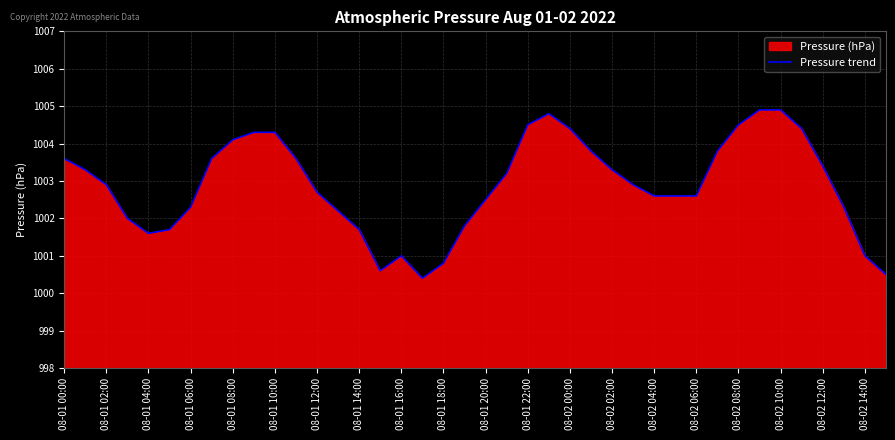

How many lines are shown in the chart?

1